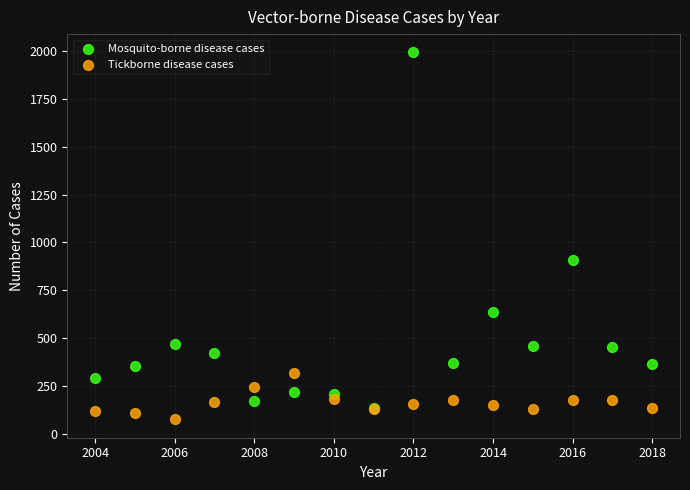

In the Mosquito-borne disease cases series, what Y value is closest to 1064?

906